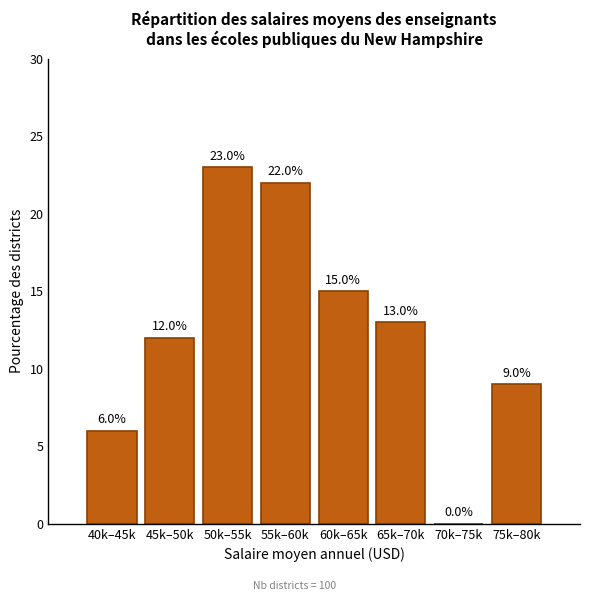

Reading left to right, what are all the values shown in this chart?

40k–45k=6	45k–50k=12	50k–55k=23	55k–60k=22	60k–65k=15	65k–70k=13	70k–75k=0	75k–80k=9